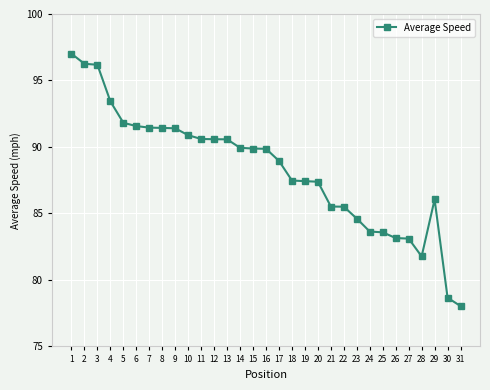

What is the approximate value at 23?

84.6